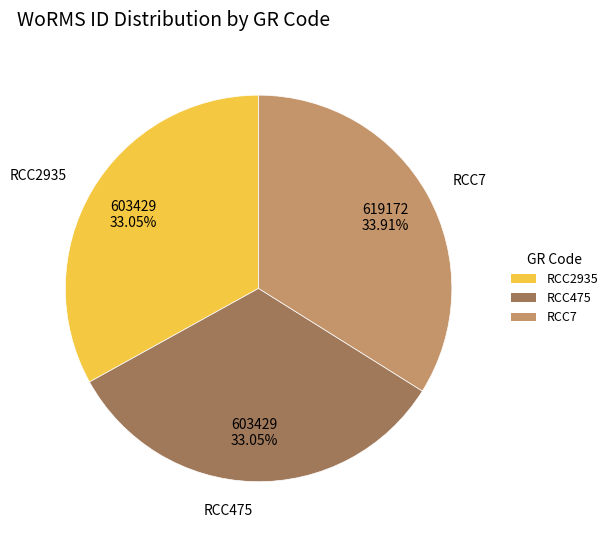

Approximately how many times larger is the value at RCC2935 compared to RCC7?

1.0